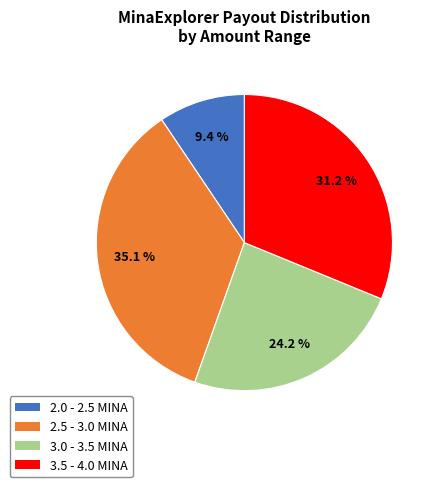

Combined, do 2.5 - 3.0 MINA and 3.0 - 3.5 MINA account for over 50%?

Yes